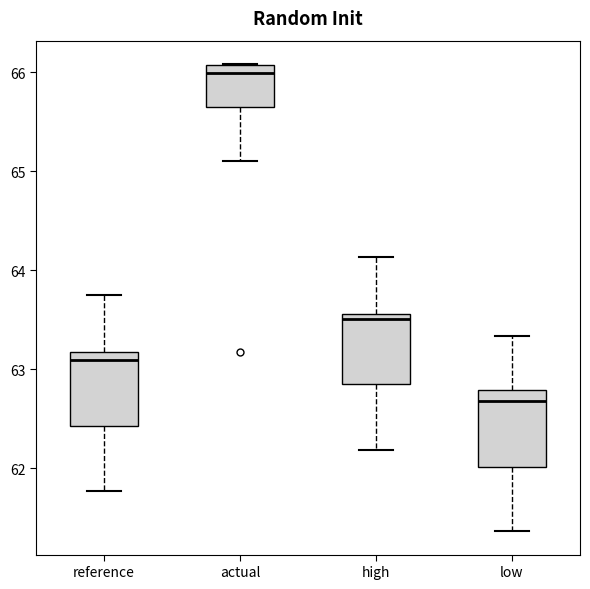

Which box has the highest median line?

actual